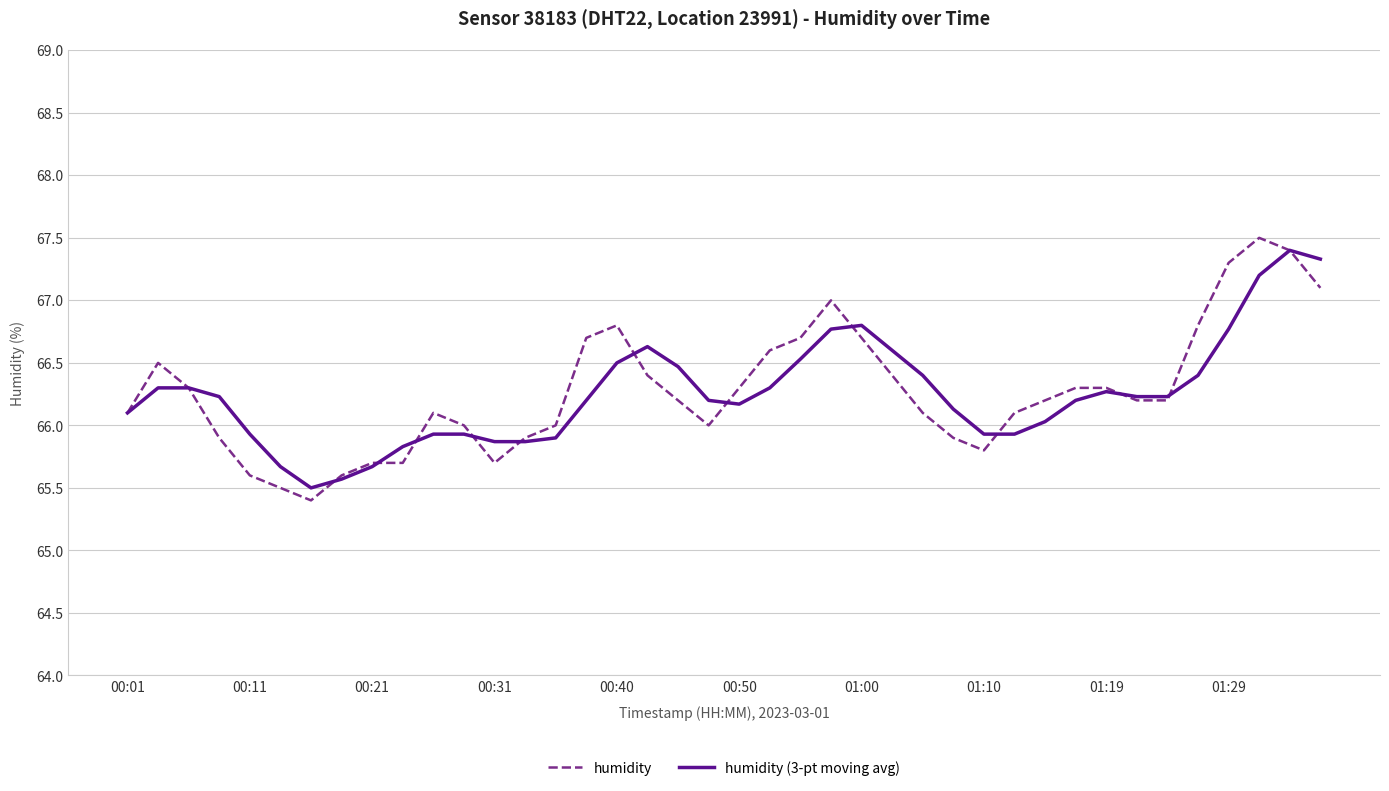

What is the minimum value for humidity (3-pt moving avg)?

65.5